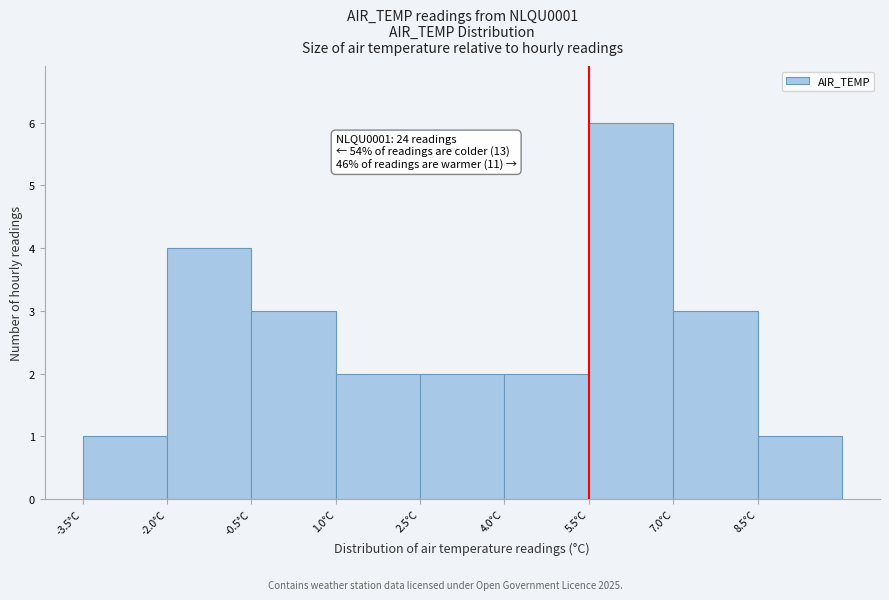

Over which range of the x-axis is the bar tallest?

5.5 to 7.0